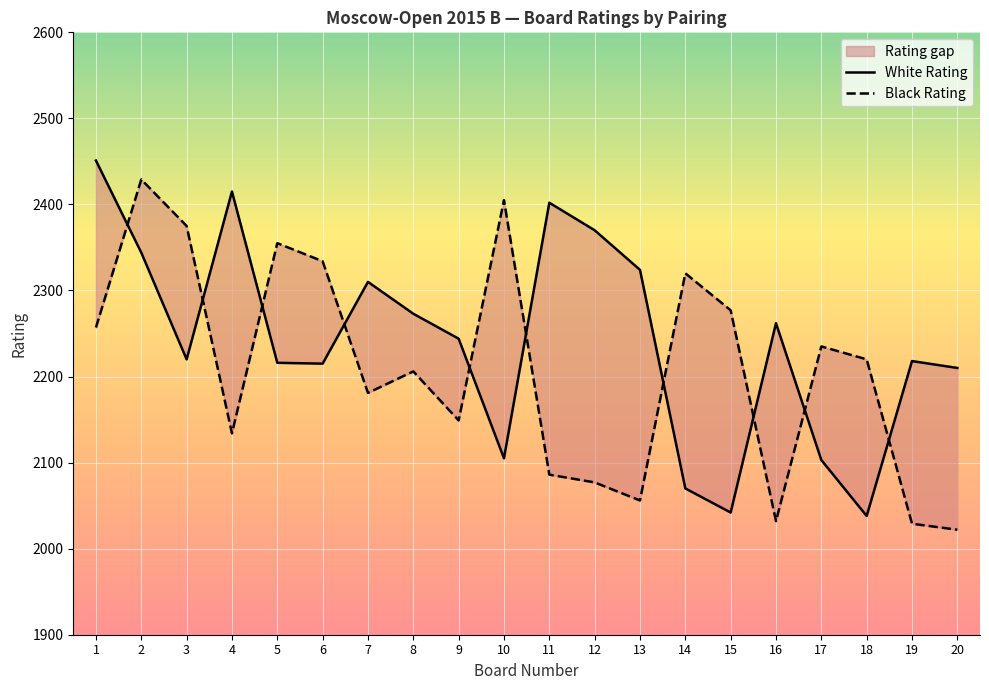

Which category has the highest value in the Black Rating series?

2